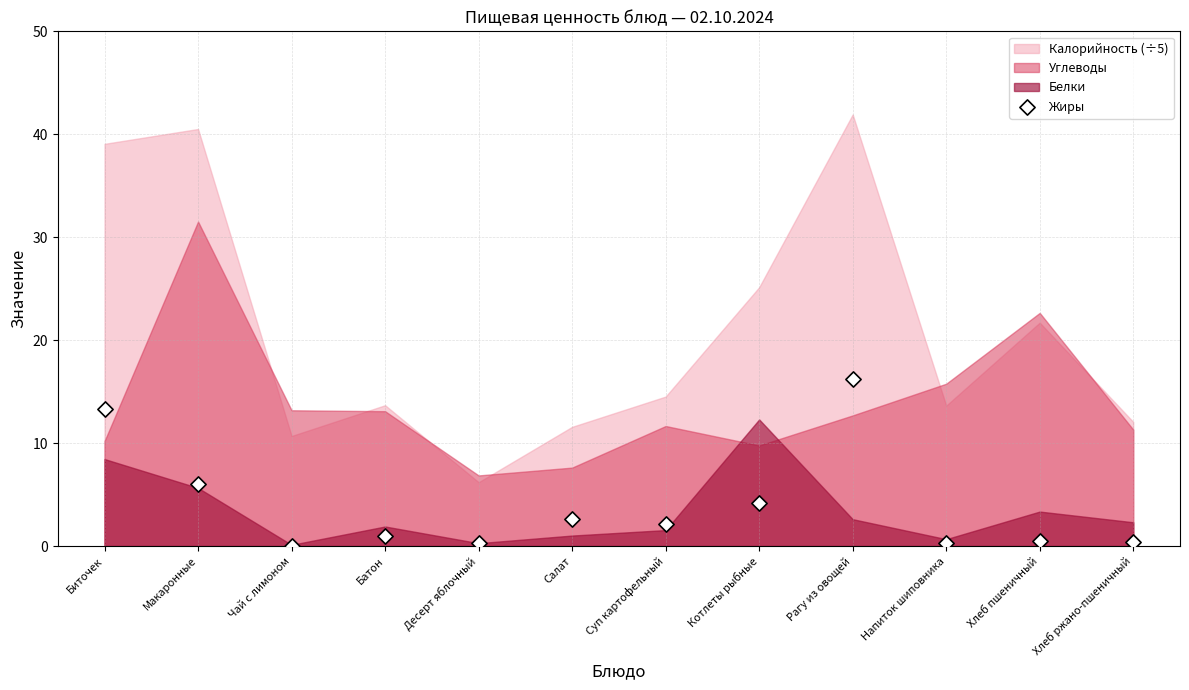

What is the range of Y values (max minus min)?

16.2